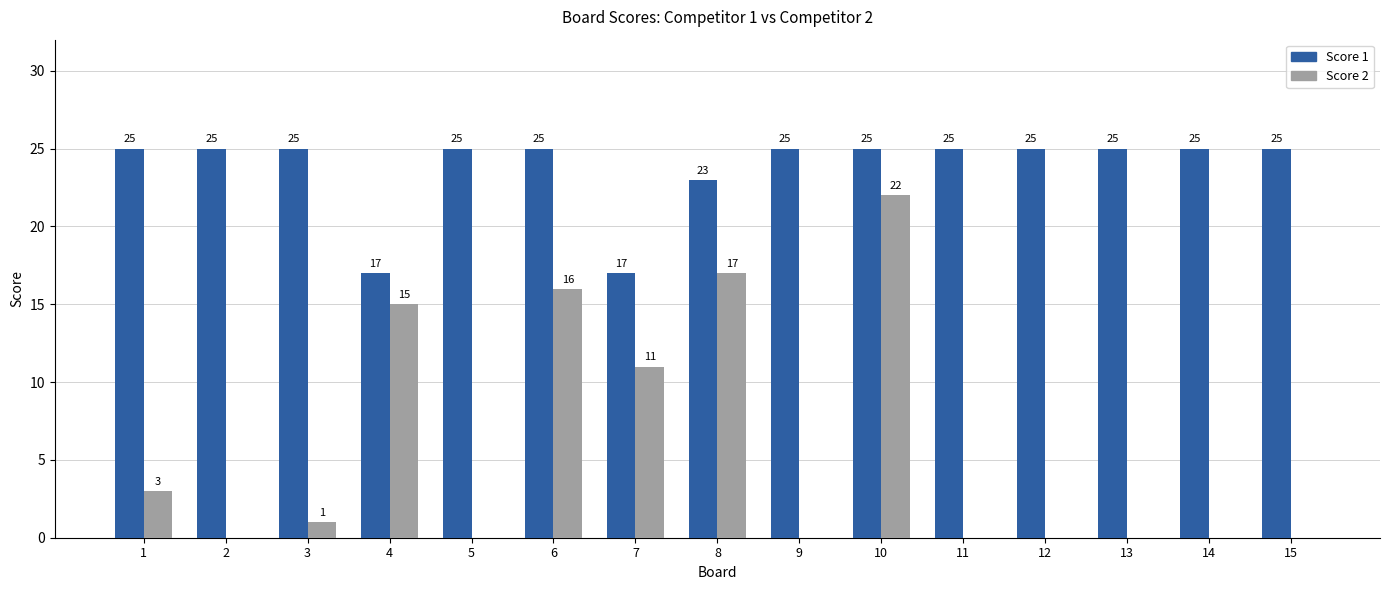

Between 1 and 10, which series saw the biggest shift?

Score 2